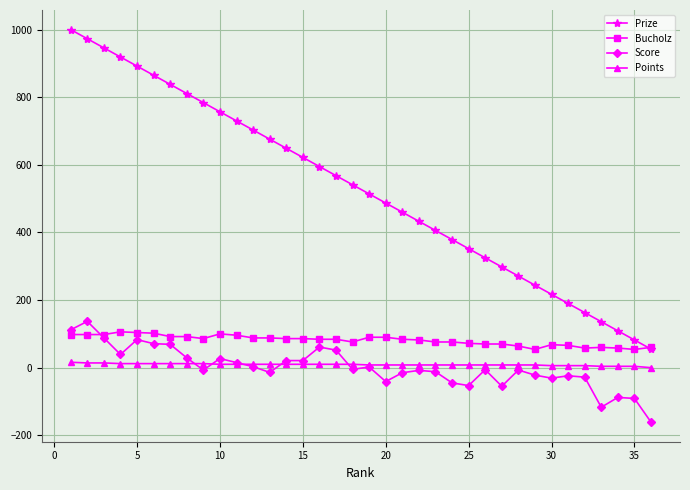

What is the smallest value displayed?

-161